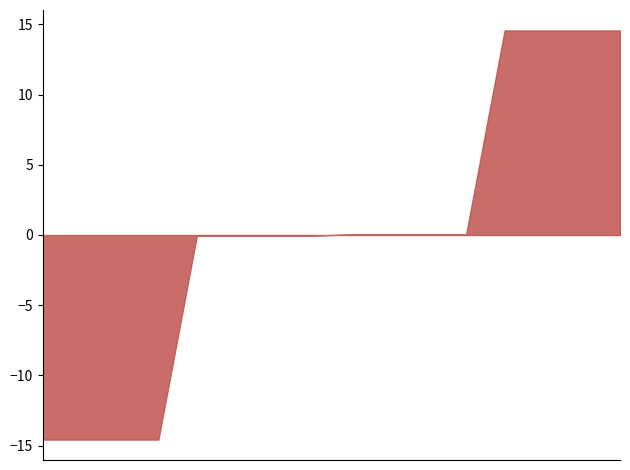

What is the minimum value shown in the chart?

-14.6